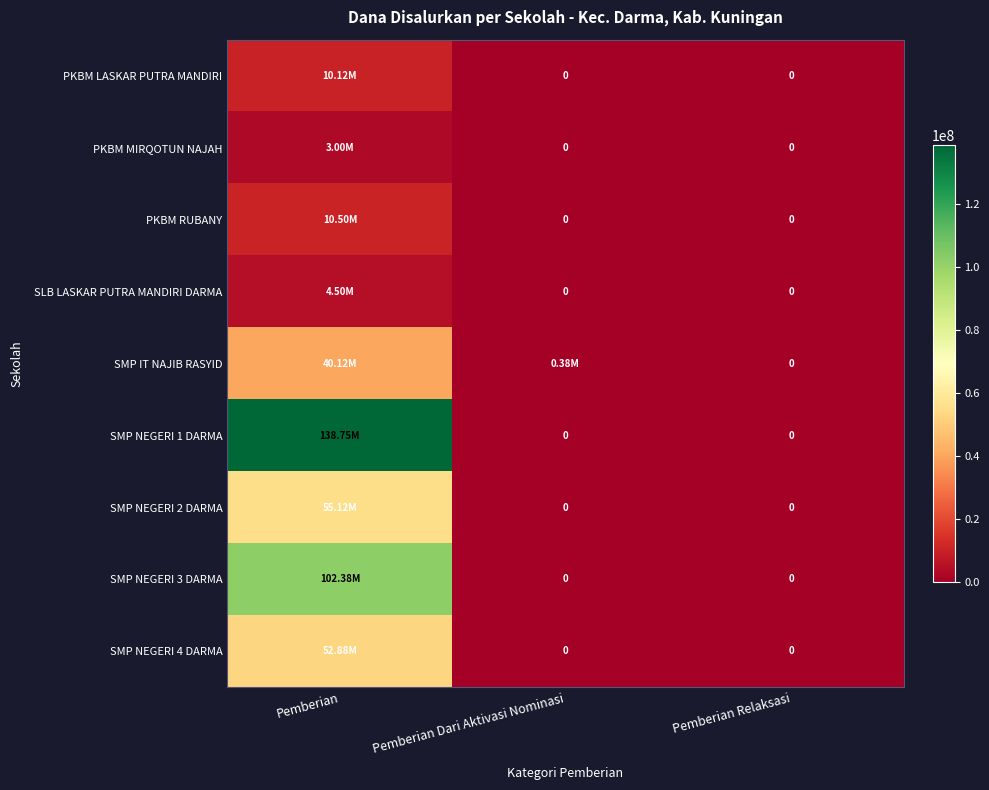

The value of SMP NEGERI 4 DARMA at Pemberian Dari Aktivasi Nominasi is 21545875. True or false?

False